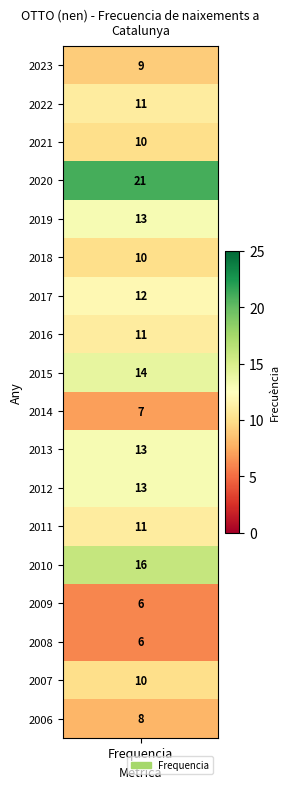

What is the ratio of the value at 2017 to the value at 2019?

0.9